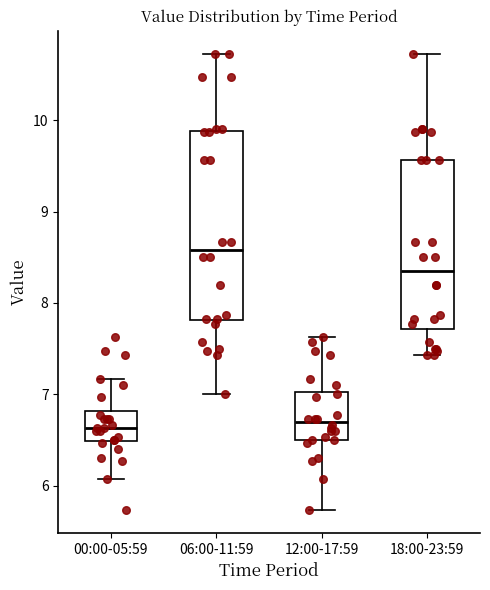

Reading left to right, read every box against the y-axis: the position of its median line, the range the box covers, and the ends of its whiskers. The values are not printed on the chart, so give them approximately, as read against the axis.

00:00-05:59: median 6.6, box 6.5 to 6.8, whiskers 6.1 to 7.2
06:00-11:59: median 8.6, box 7.8 to 9.9, whiskers 7.0 to 10.7
12:00-17:59: median 6.7, box 6.5 to 7.0, whiskers 5.7 to 7.6
18:00-23:59: median 8.4, box 7.7 to 9.6, whiskers 7.4 to 10.7